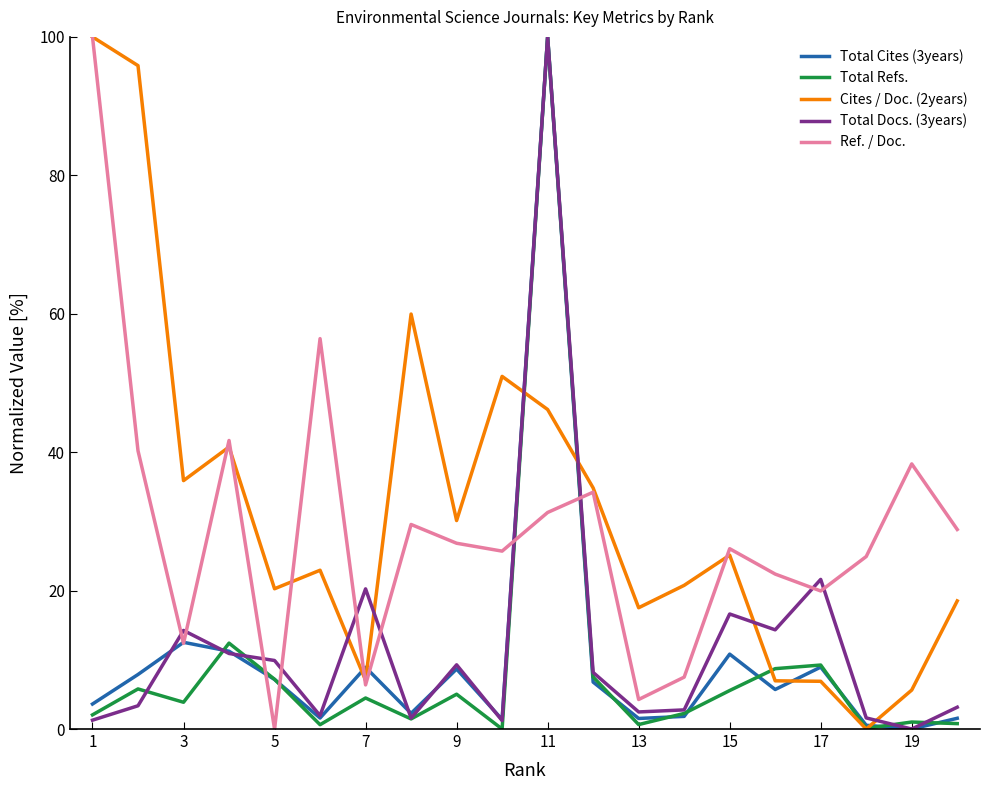

True or false: Total Refs. and Ref. / Doc. intersect in this chart.

True